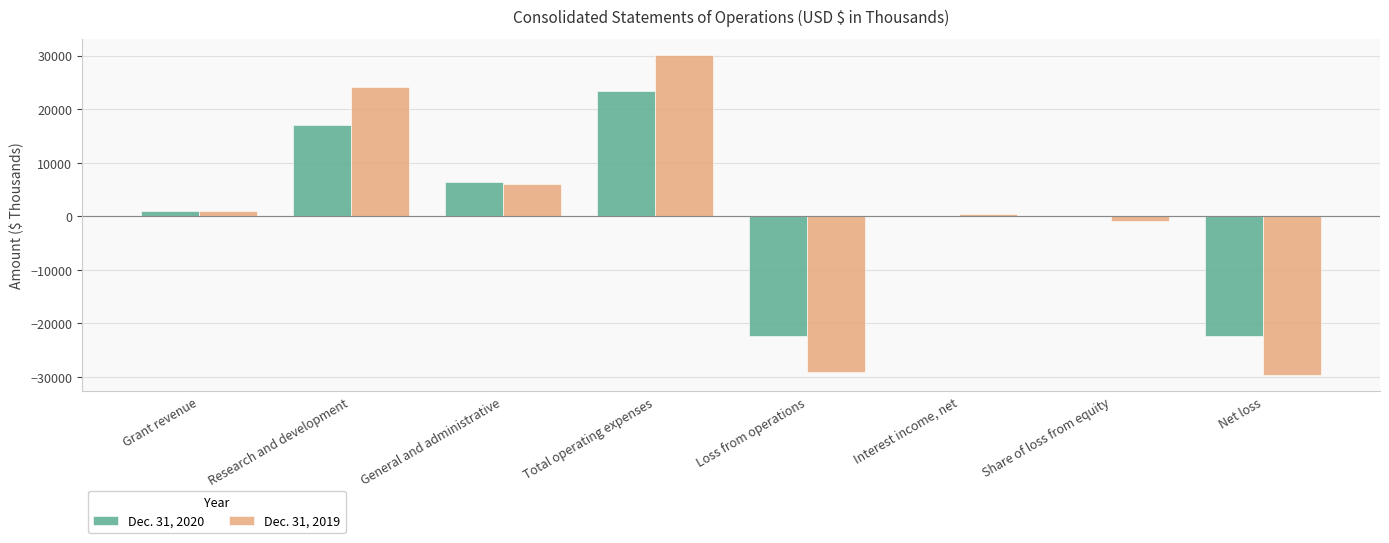

What is the maximum value shown in the chart?

30109